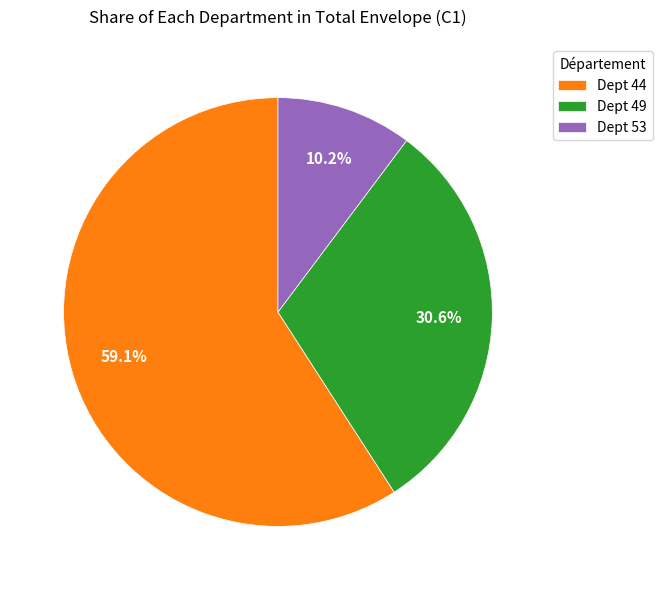

Which has a higher value, Dept 53 or Dept 44?

Dept 44